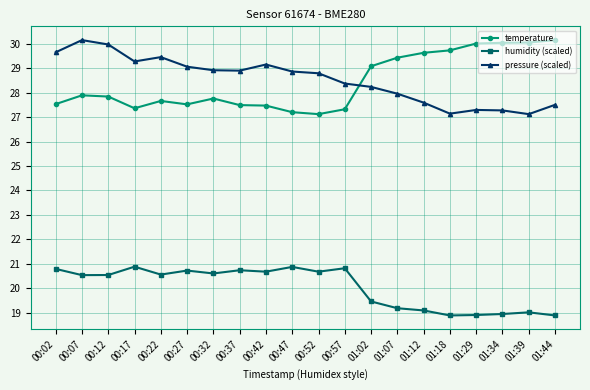

True or false: pressure (scaled) and temperature cross at least once.

True